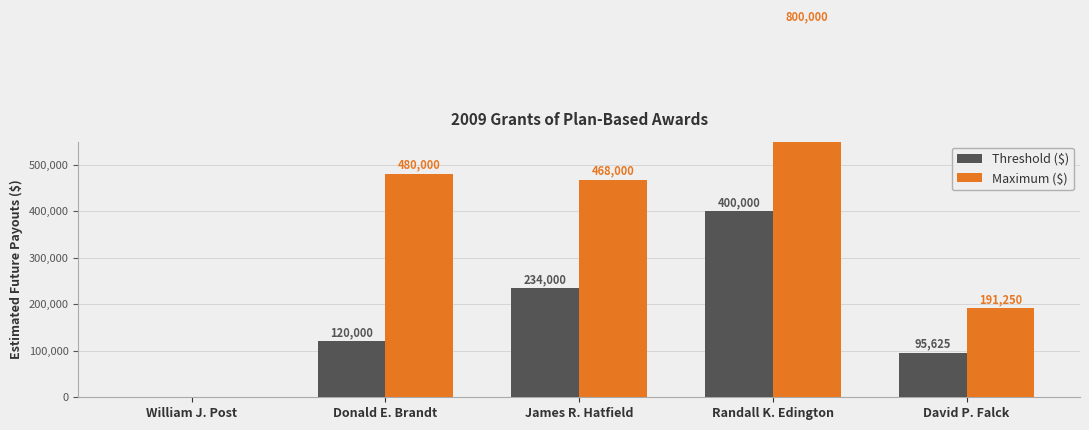

How many groups of bars are there?

5